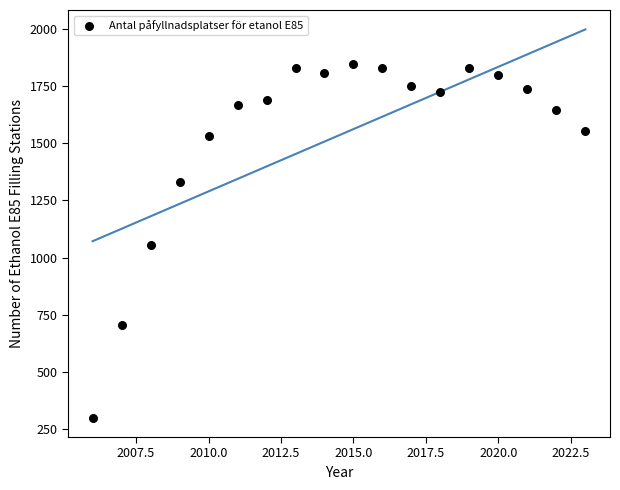

What is the range of Y values (max minus min)?

1546